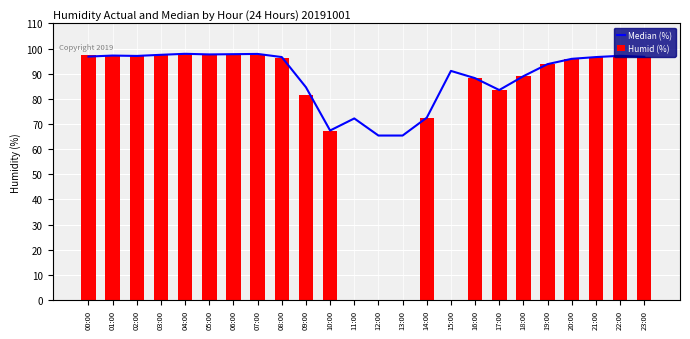

Reading left to right, list all the values displayed in this chart.

Median (%): 00:00=96.8	01:00=97.2	02:00=97.0	03:00=97.5	04:00=97.9	05:00=97.7	06:00=97.8	07:00=97.8	08:00=96.6	09:00=84.6	10:00=67.4	11:00=72.2	12:00=65.4	13:00=65.4	14:00=72.5	15:00=91.1	16:00=88.2	17:00=83.5	18:00=89.0	19:00=93.8	20:00=95.9	21:00=96.6	22:00=97.1	23:00=96.7
Humid (%): 00:00=97.4	01:00=97.4	02:00=96.9	03:00=97.4	04:00=98.0	05:00=97.4	06:00=97.3	07:00=97.3	08:00=96.4	09:00=81.4	10:00=67.4	11:00=0.0	12:00=0.0	13:00=0.0	14:00=72.5	15:00=0.0	16:00=88.2	17:00=83.5	18:00=89.0	19:00=93.8	20:00=95.9	21:00=96.6	22:00=97.1	23:00=96.7